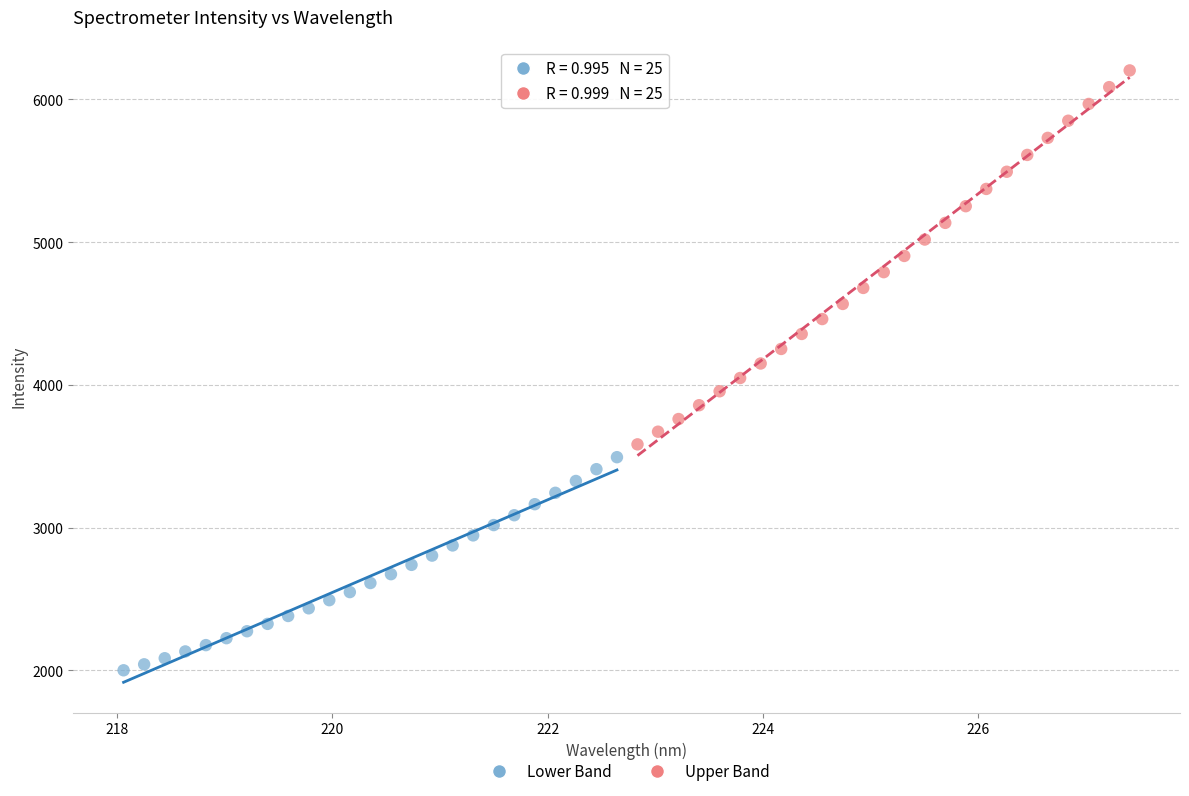

Which series reaches the minimum Y coordinate?

Lower Band